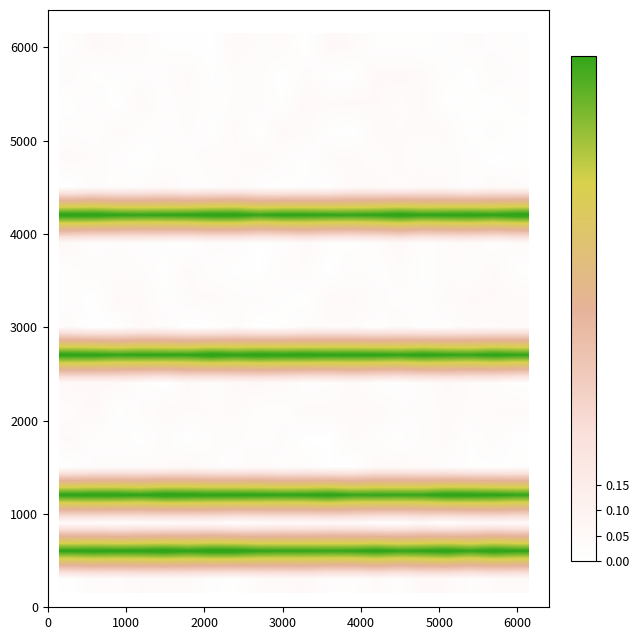

How many distinct data groups are displayed?

20